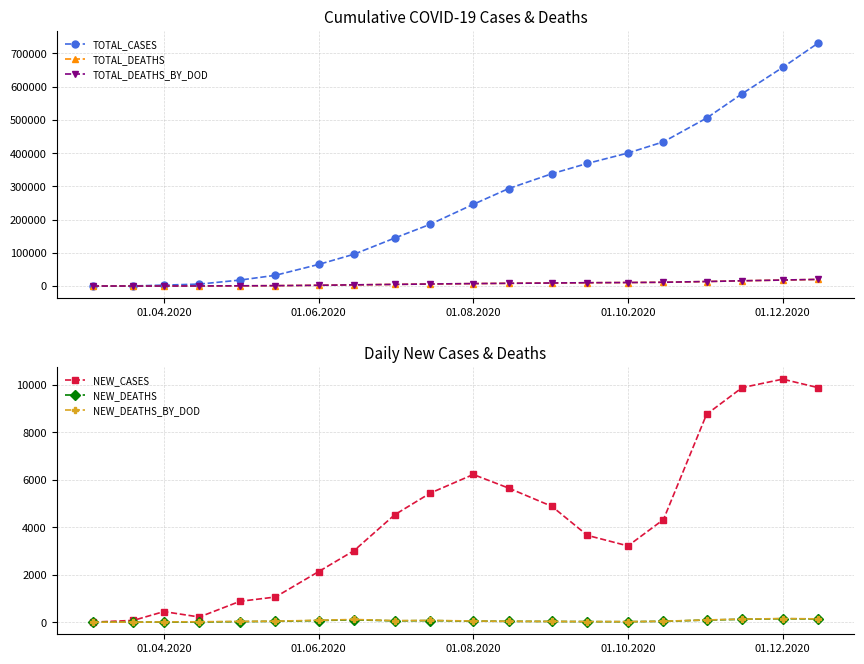

What is the maximum value for TOTAL_CASES?

731397